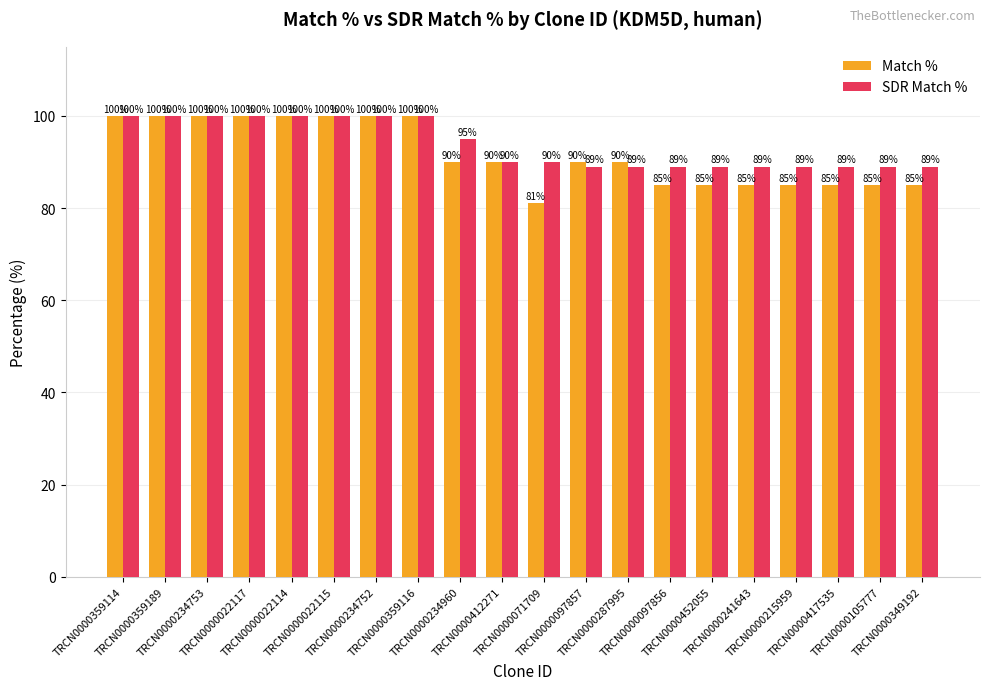

What is the greatest value displayed?

100